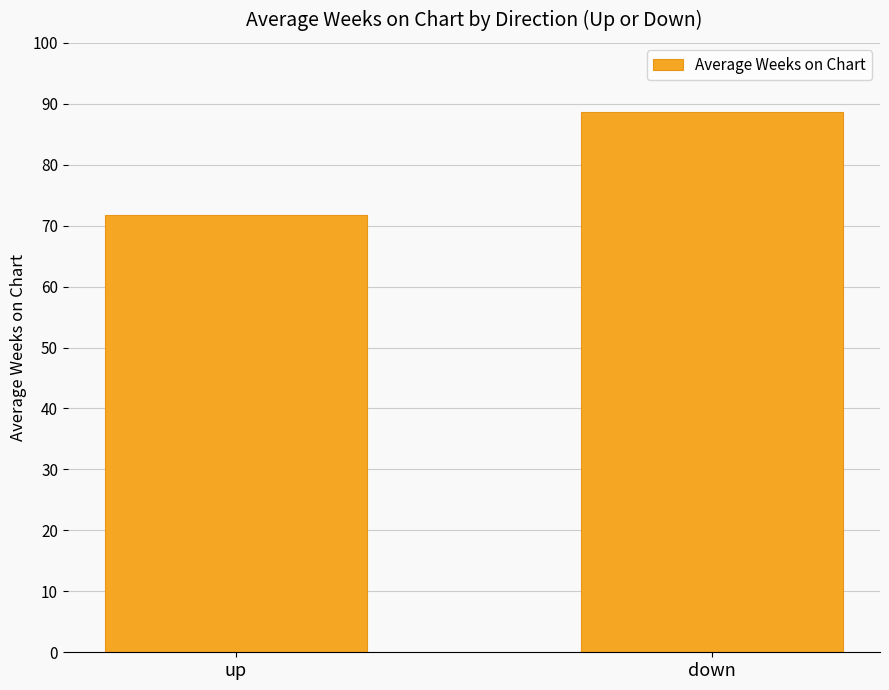

The value at down is 146.9. True or false?

False